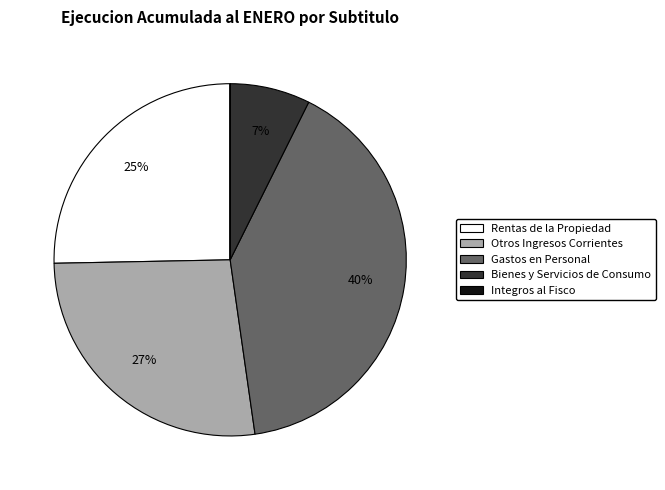

What percentage is the Otros Ingresos Corrientes slice, to the nearest percent?

27%